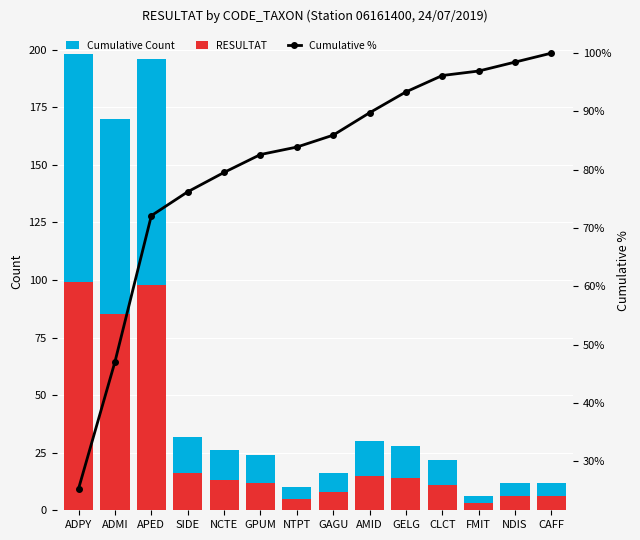

At which label does Cumulative Count first exceed 26?

ADPY